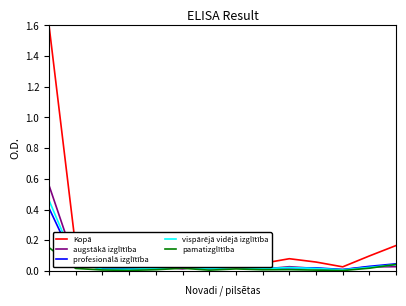

Which series has the largest total across all categories?

Kopā